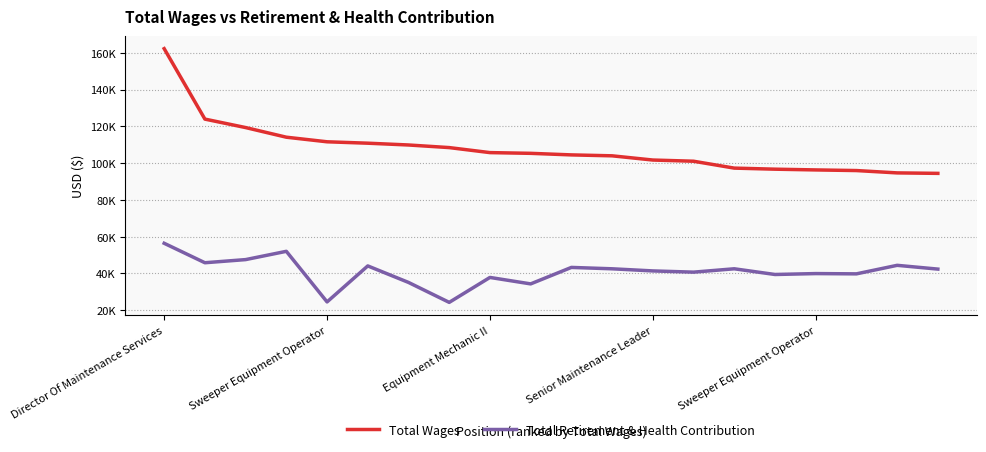

What is the label of the 1st point from the left?

Director Of Maintenance Services